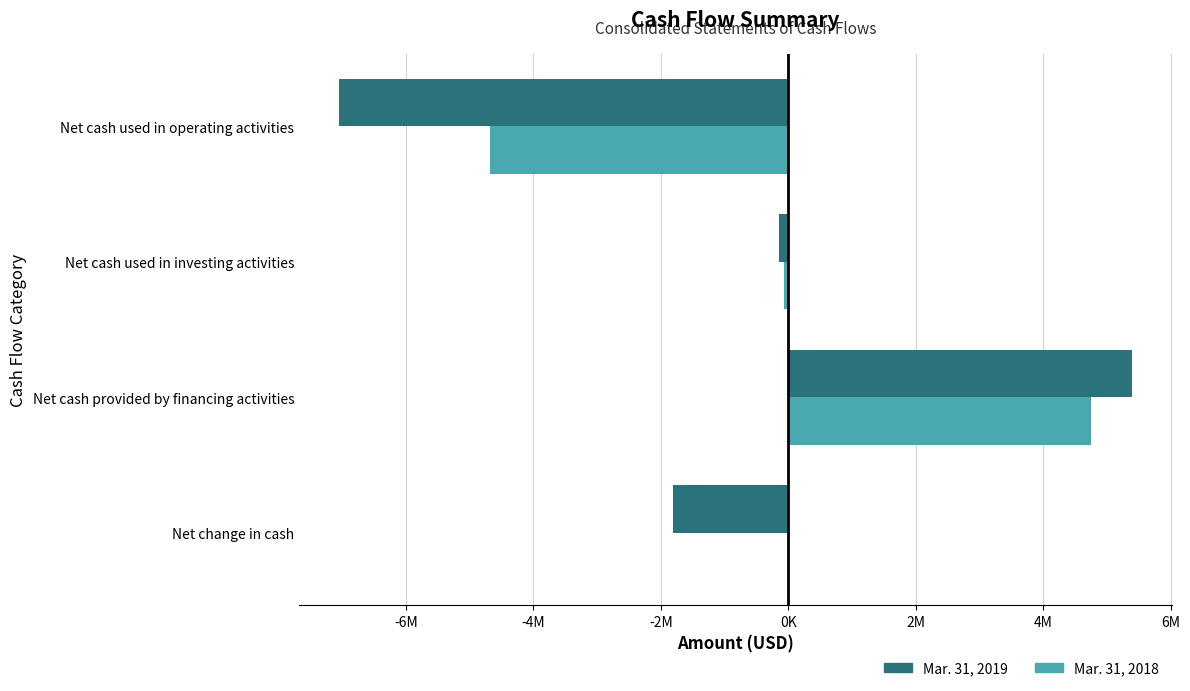

Rank the series by their maximum value, from highest to lowest.

Mar. 31, 2019, Mar. 31, 2018